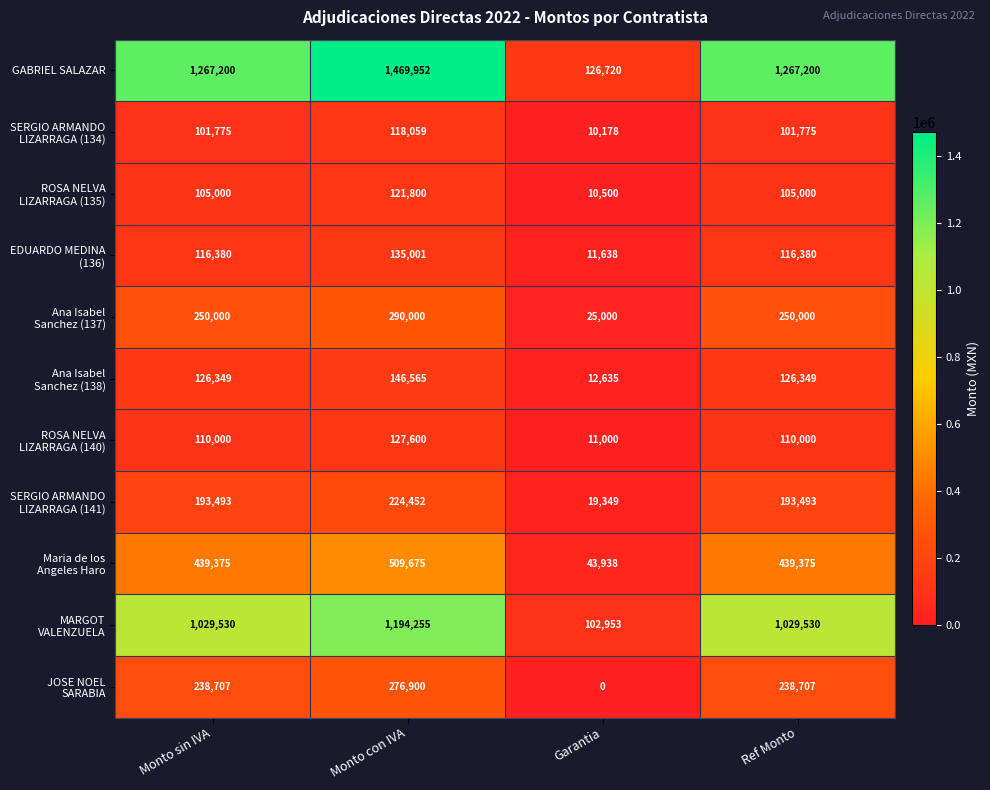

At how many categories does at least one series exceed 1369197?

1